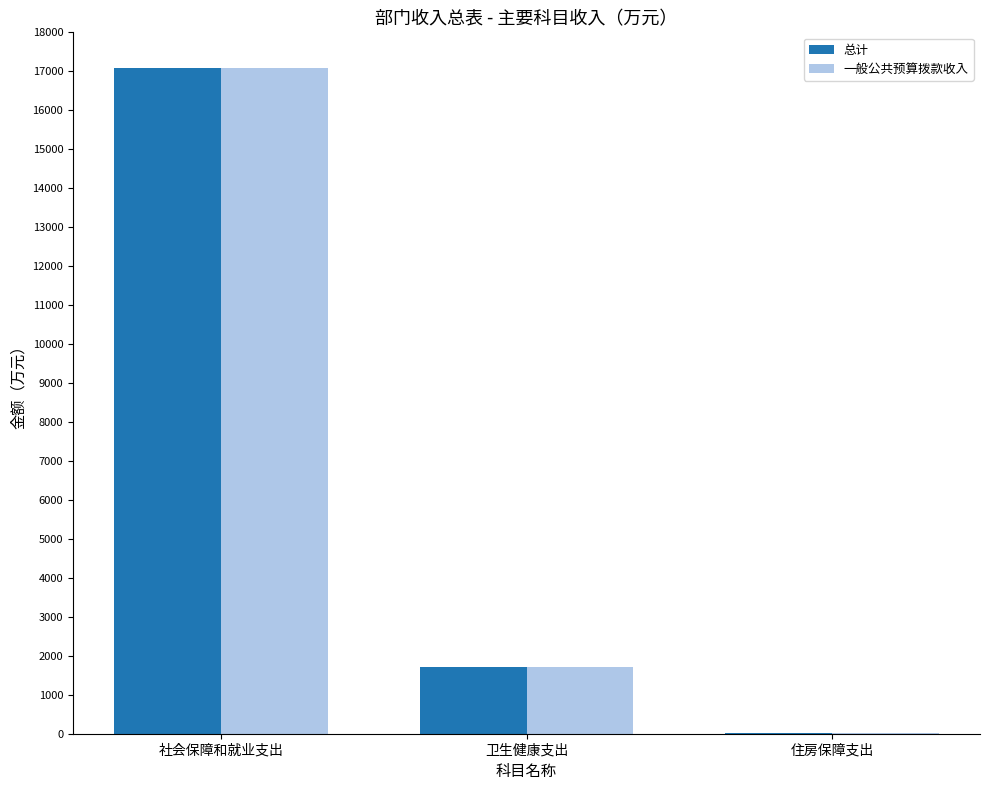

At which label is 总计 closest to 8552?

卫生健康支出